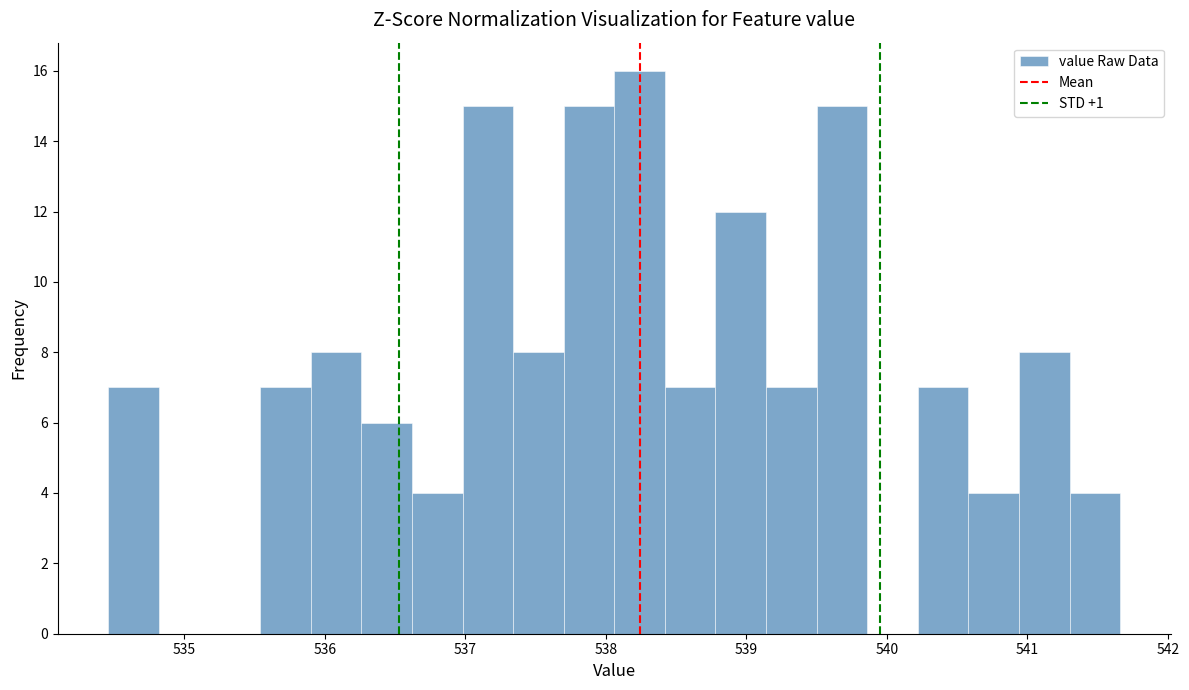

Read against the x-axis, roughly where is the centre of the tallest bar?

538.2